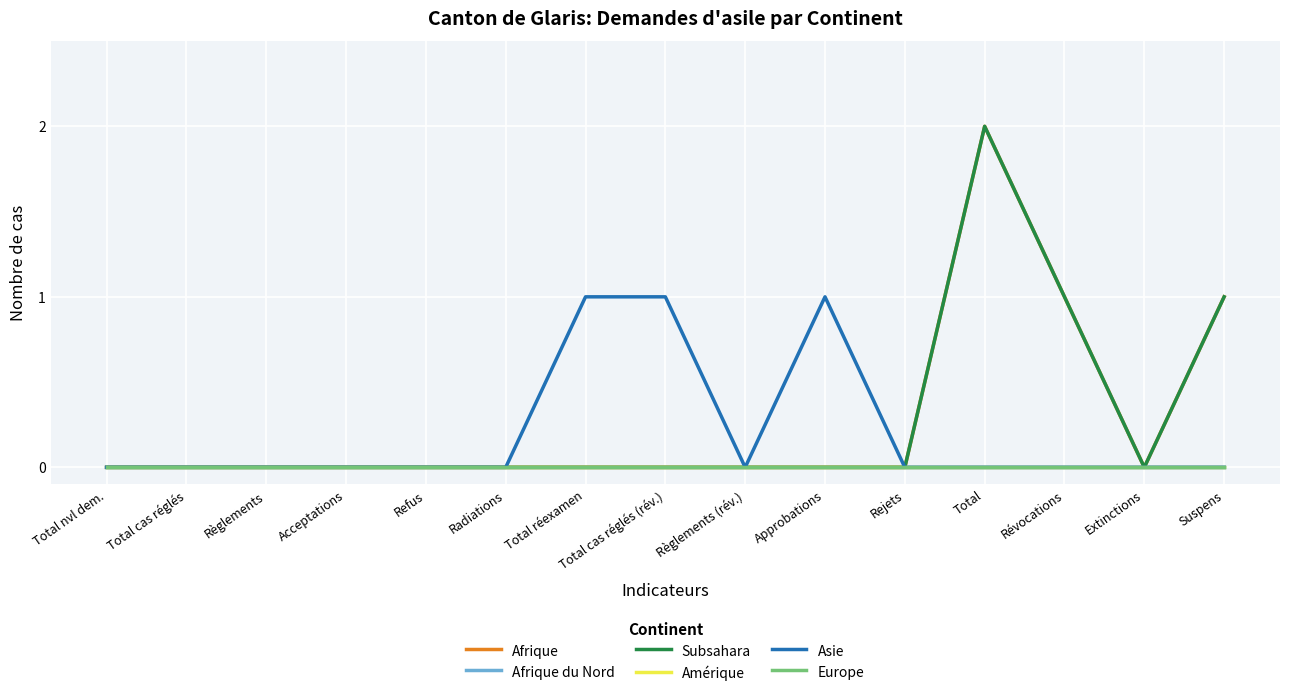

Does the chart display data point markers on the line(s)?

No